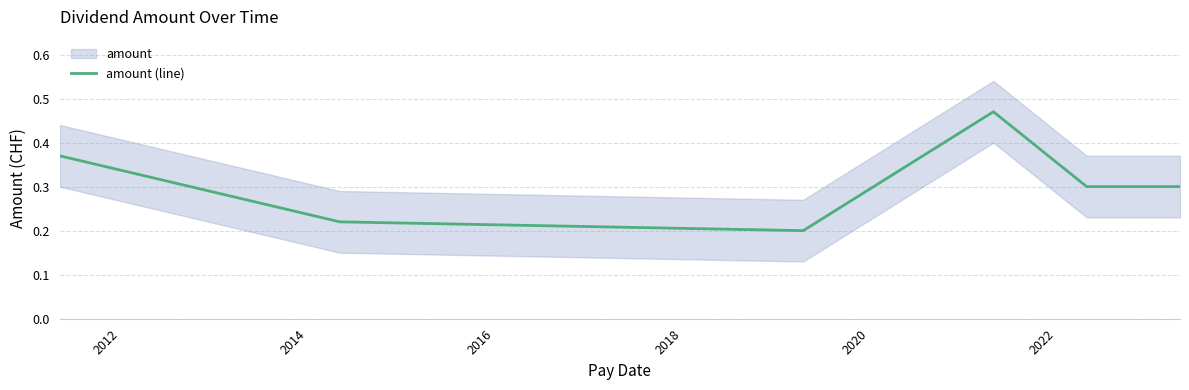

What is the average value?

0.3